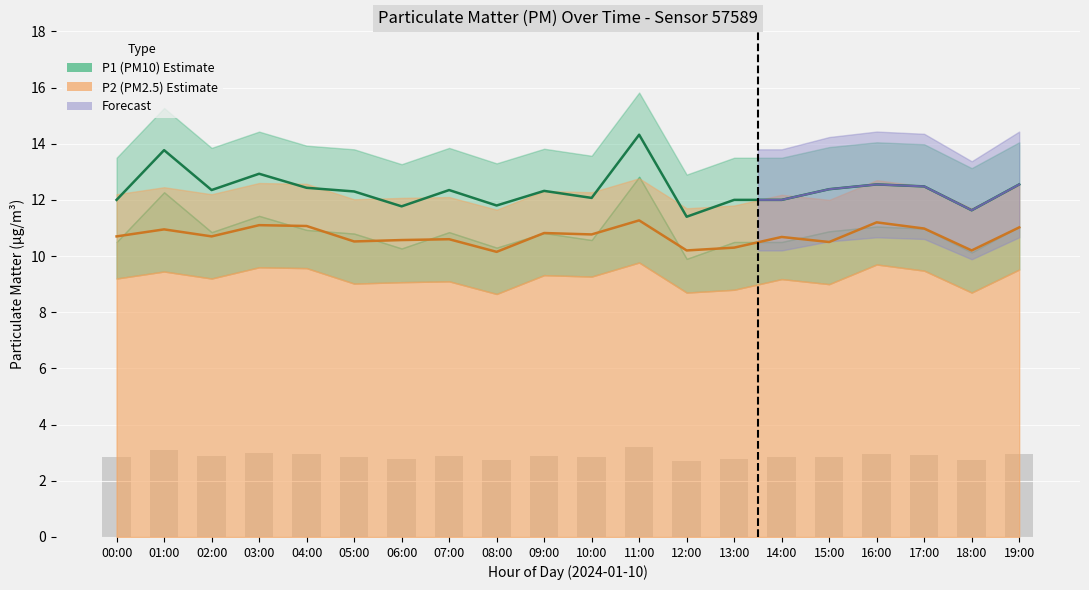

What is the difference between the second highest and second lowest values in the P2 mean line series?

1.0